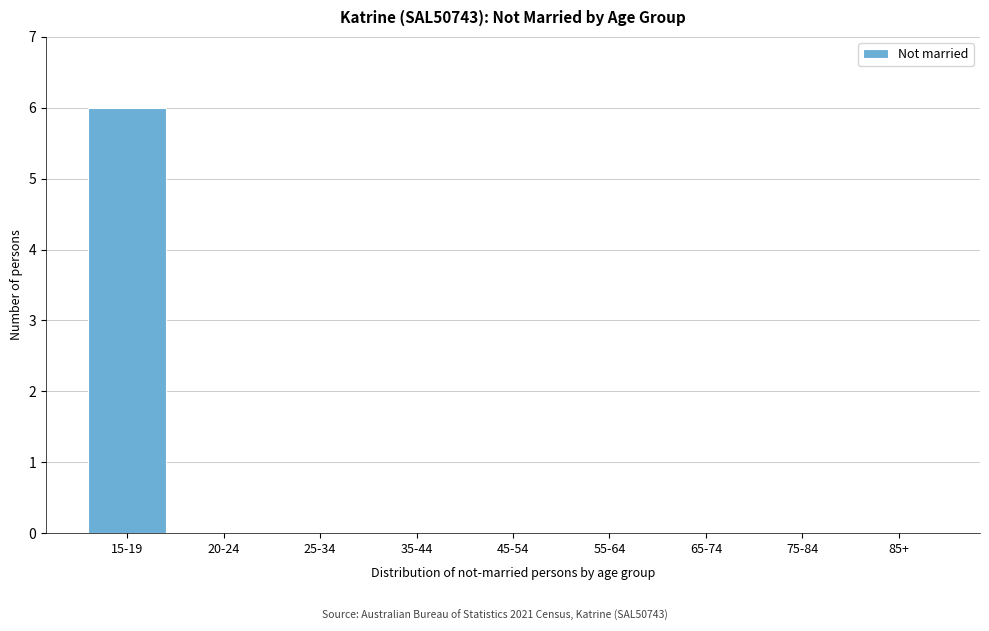

Reading left to right, transcribe all the data shown in this chart.

15-19=6	20-24=0	25-34=0	35-44=0	45-54=0	55-64=0	65-74=0	75-84=0	85+=0